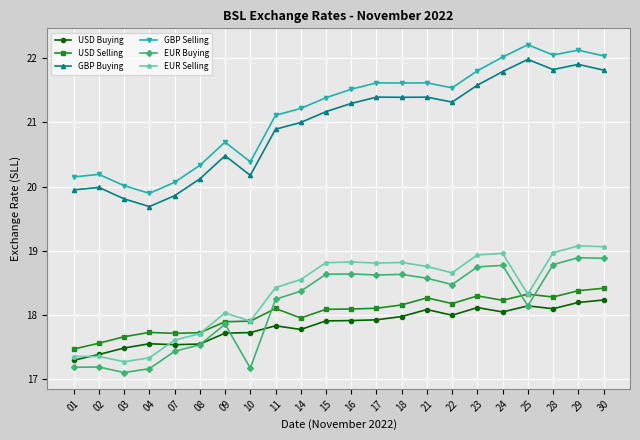

What is the value of the EUR Buying point at the 3rd from the left?

17.1